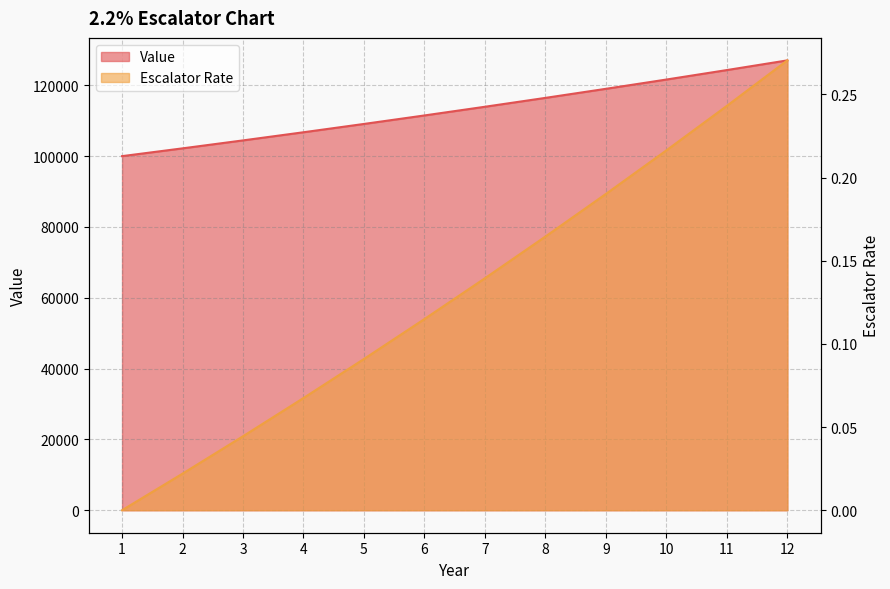

True or false: Value and Escalator Rate cross at least once.

False